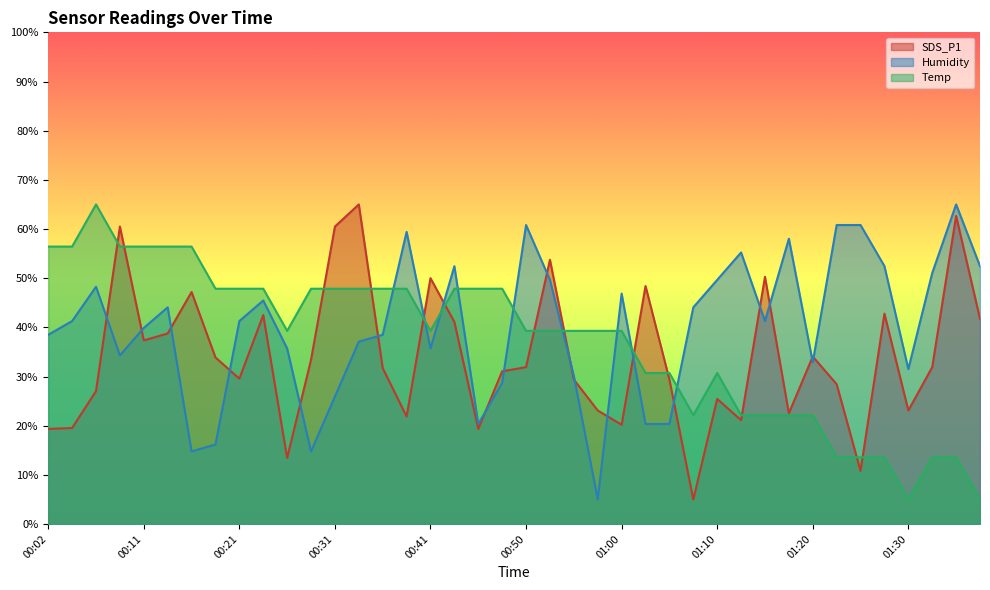

True or false: Humidity has a value of 41.3 at 01:15.

True